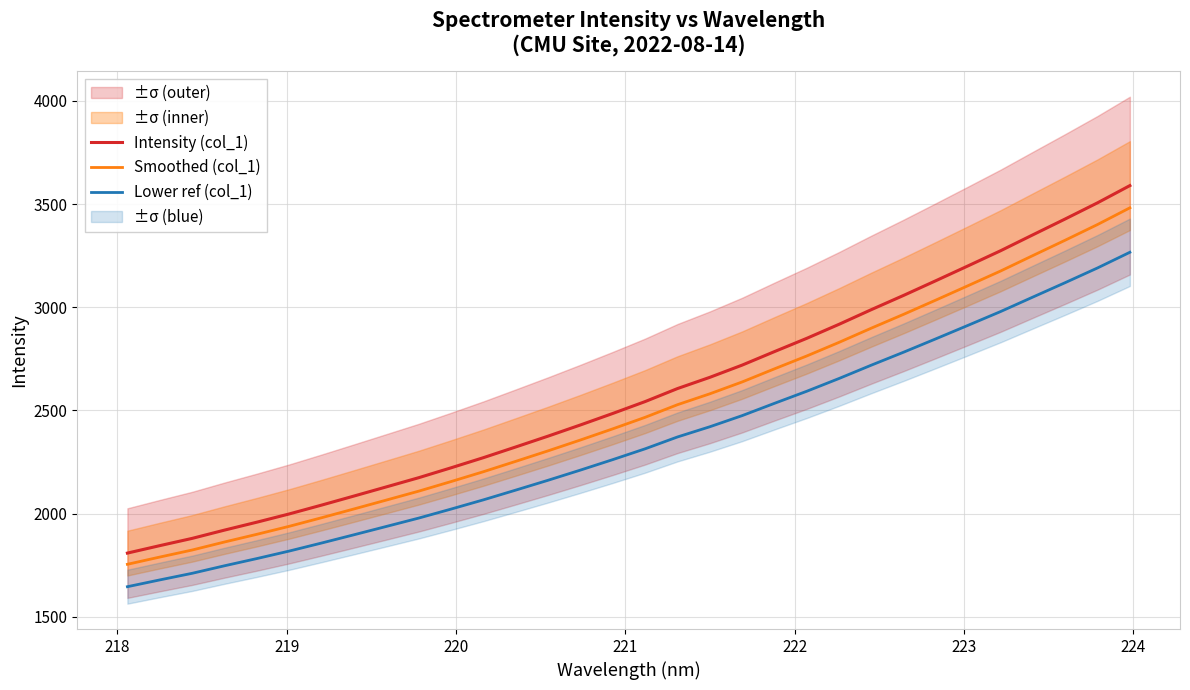

How many values in the Intensity (col_1) series are below 2542?

16